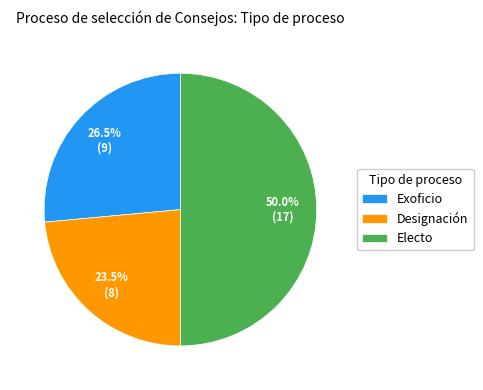

How many slices are in this pie chart?

3